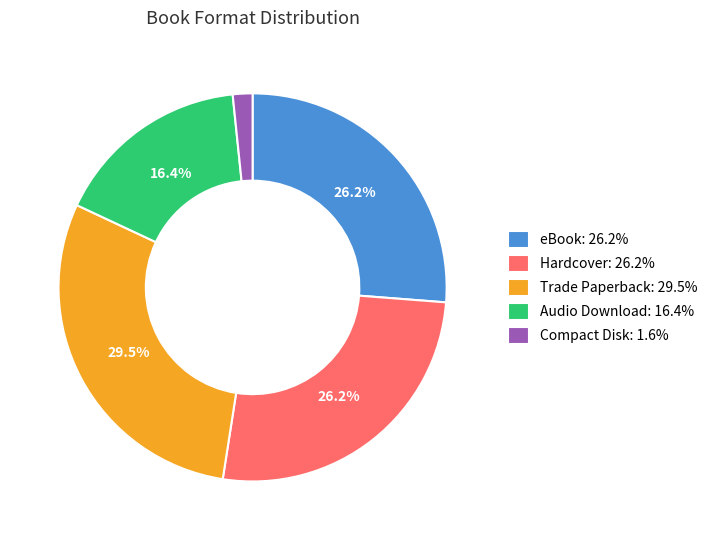

How much of the chart is everything except eBook: 26.2%?

73.8%